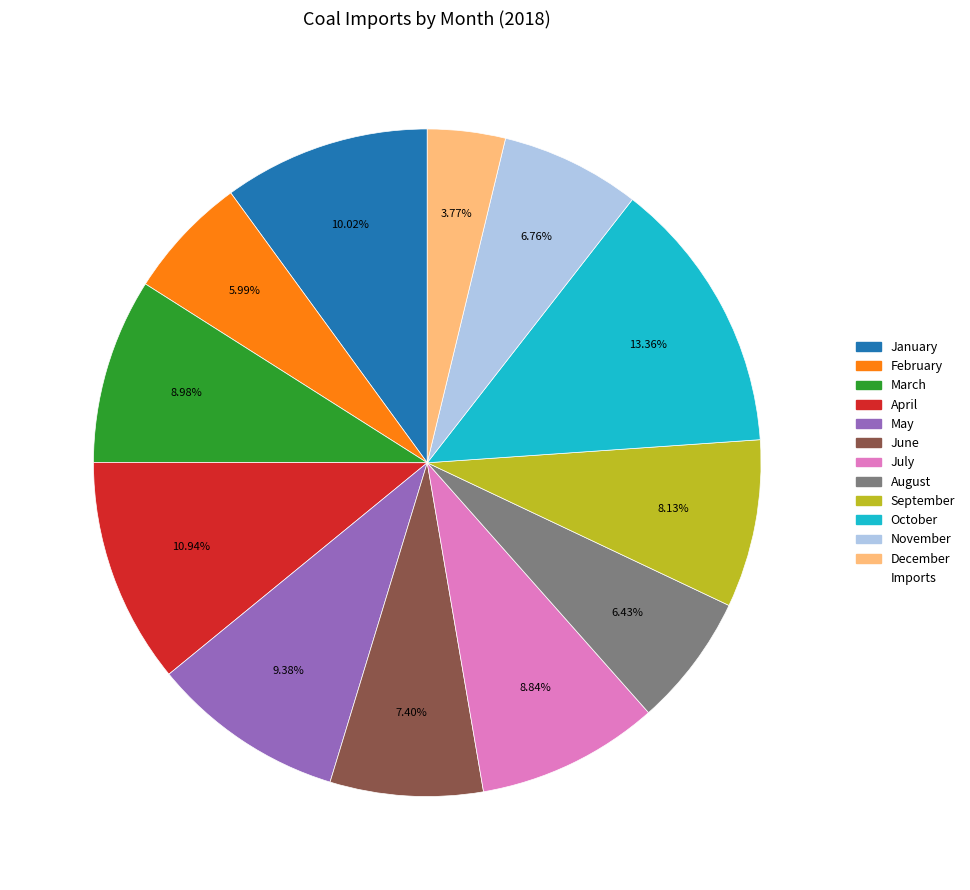

How many slices are in this pie chart?

12